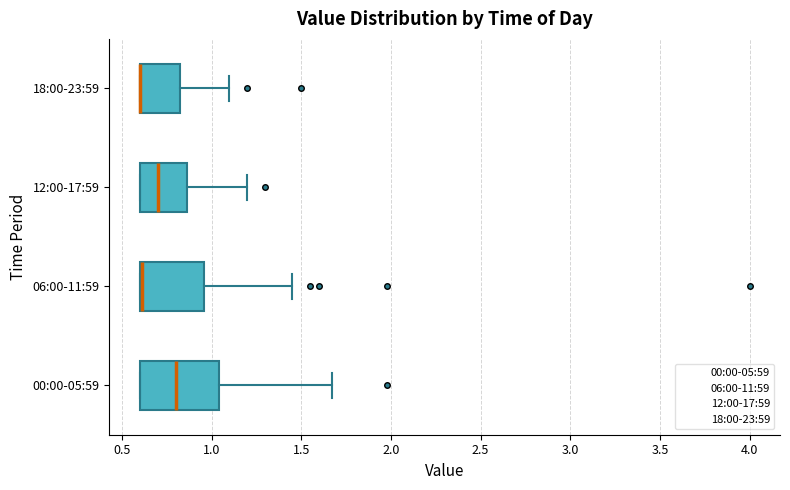

Reading bottom to top, read every box against the x-axis: the position of its median line, the range the box covers, and the ends of its whiskers. The values are not printed on the chart, so give them approximately, as read against the axis.

00:00-05:59: median 0.80, box 0.60 to 1.05, whiskers 0.60 to 1.65
06:00-11:59: median 0.60 (just right of the box's left edge), box 0.60 to 0.95, whiskers 0.60 to 1.45
12:00-17:59: median 0.70, box 0.60 to 0.85, whiskers 0.60 to 1.20
18:00-23:59: median 0.60 (drawn on the box's left edge), box 0.60 to 0.85, whiskers 0.60 to 1.10